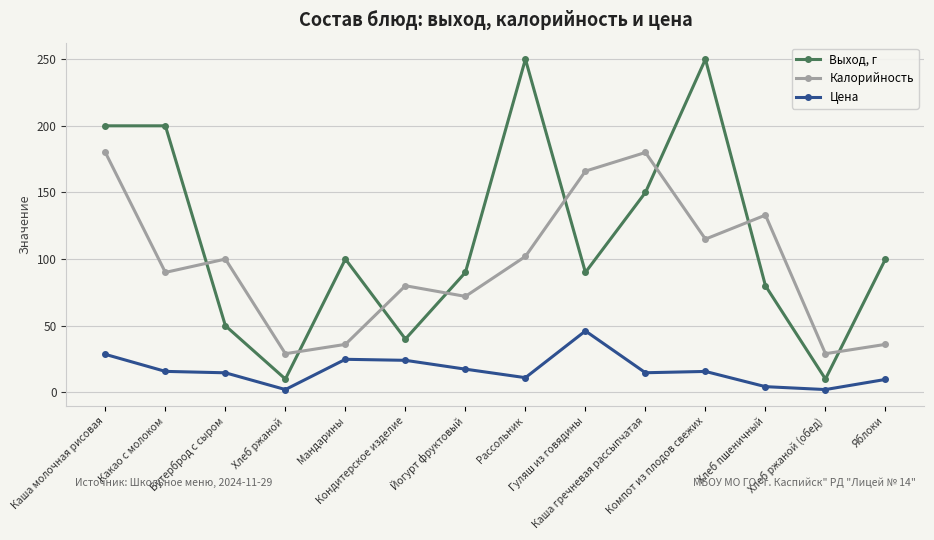

What is the sum of all Выход, г values?

1620.0